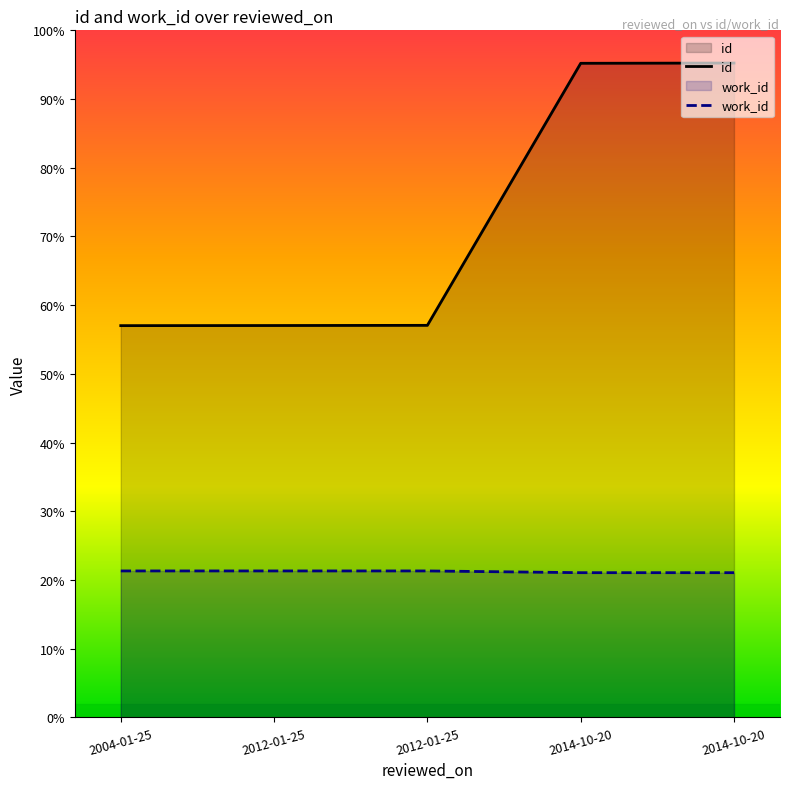

True or false: work_id has more than 1 points higher than both neighbors.

False